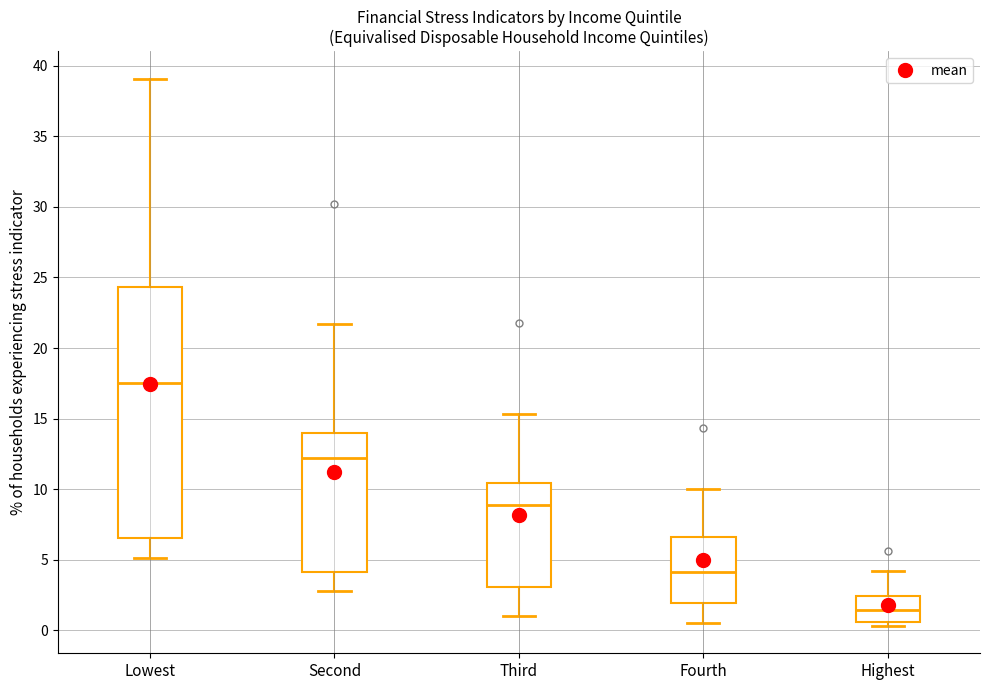

Reading left to right, read every box against the y-axis: the position of its median line, the range the box covers, and the ends of its whiskers. The values are not printed on the chart, so give them approximately, as read against the axis.

Lowest: median 17.5, box 6.5 to 24.5, whiskers 5.0 to 39.0
Second: median 12.0, box 4.0 to 14.0, whiskers 3.0 to 21.5
Third: median 9.0, box 3.0 to 10.5, whiskers 1.0 to 15.5
Fourth: median 4.0, box 2.0 to 6.5, whiskers 0.5 to 10.0
Highest: median 1.5, box 0.5 to 2.5, whiskers 0.5 (just below the box's lower edge) to 4.0